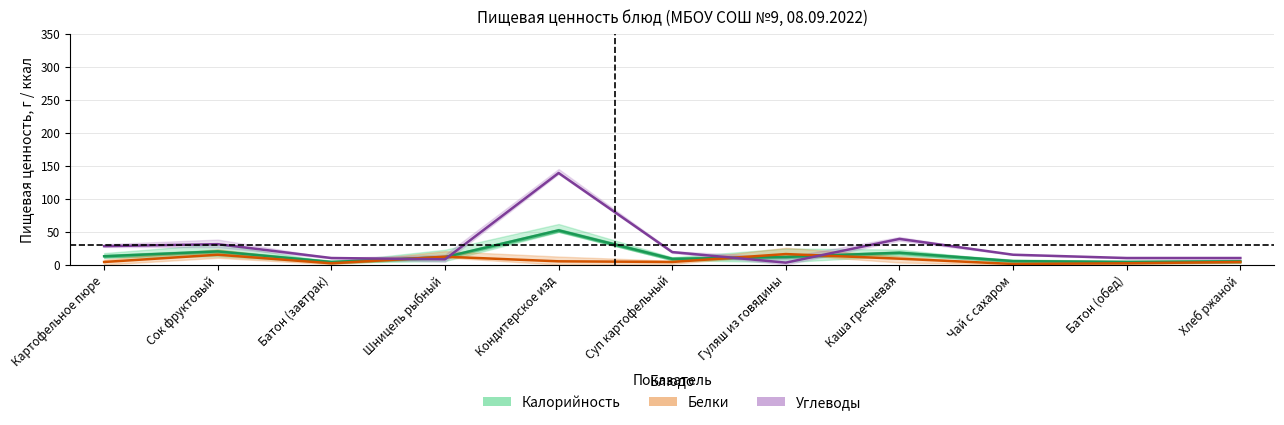

How many interior local valleys does the Белки series have?

3